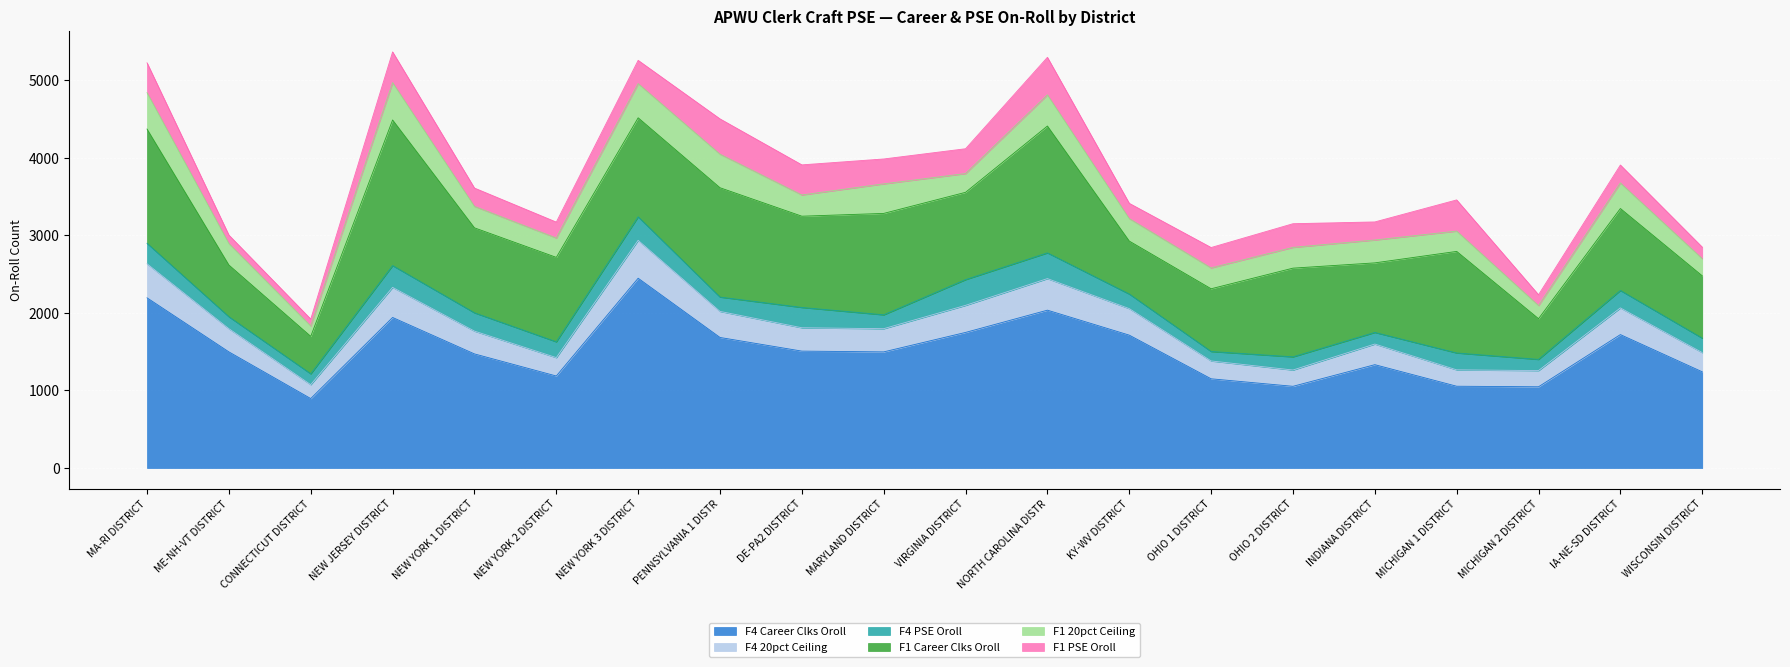

At which category does F4 Career Clks Oroll reach its first local valley?

CONNECTICUT DISTRICT